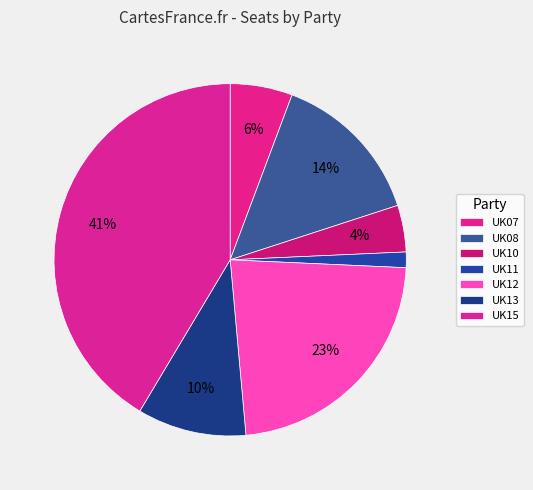

The UK12 slice represents 13% of the pie. True or false?

False